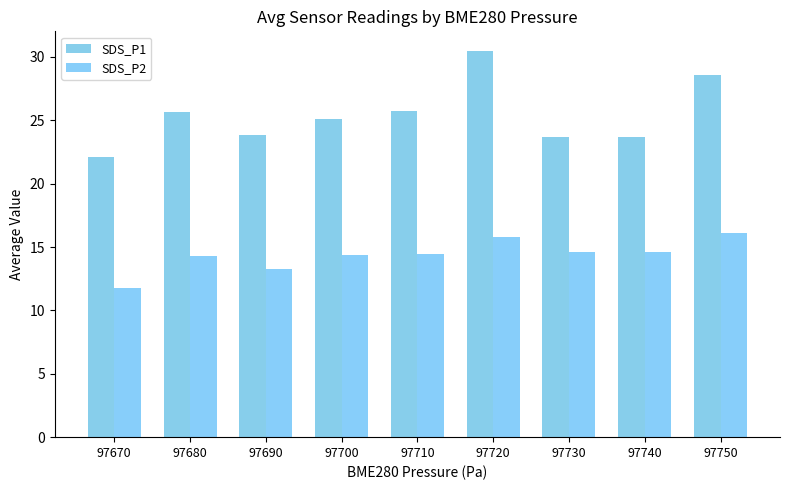

What is the sum of the SDS_P2 values at 97720 and 97700?

30.2